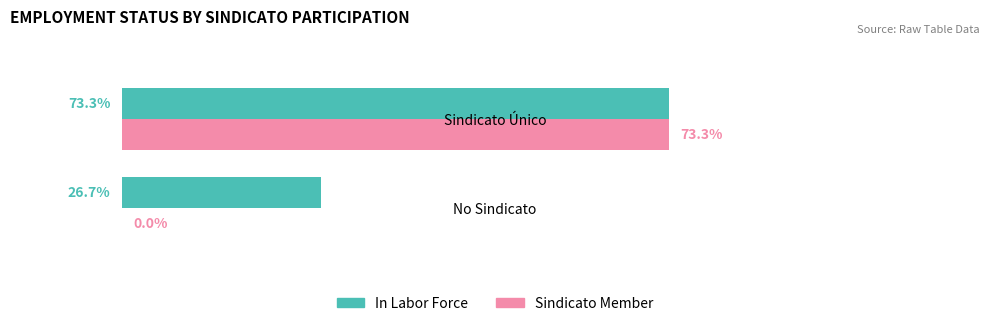

Which series has the largest range (max minus min)?

Sindicato Member